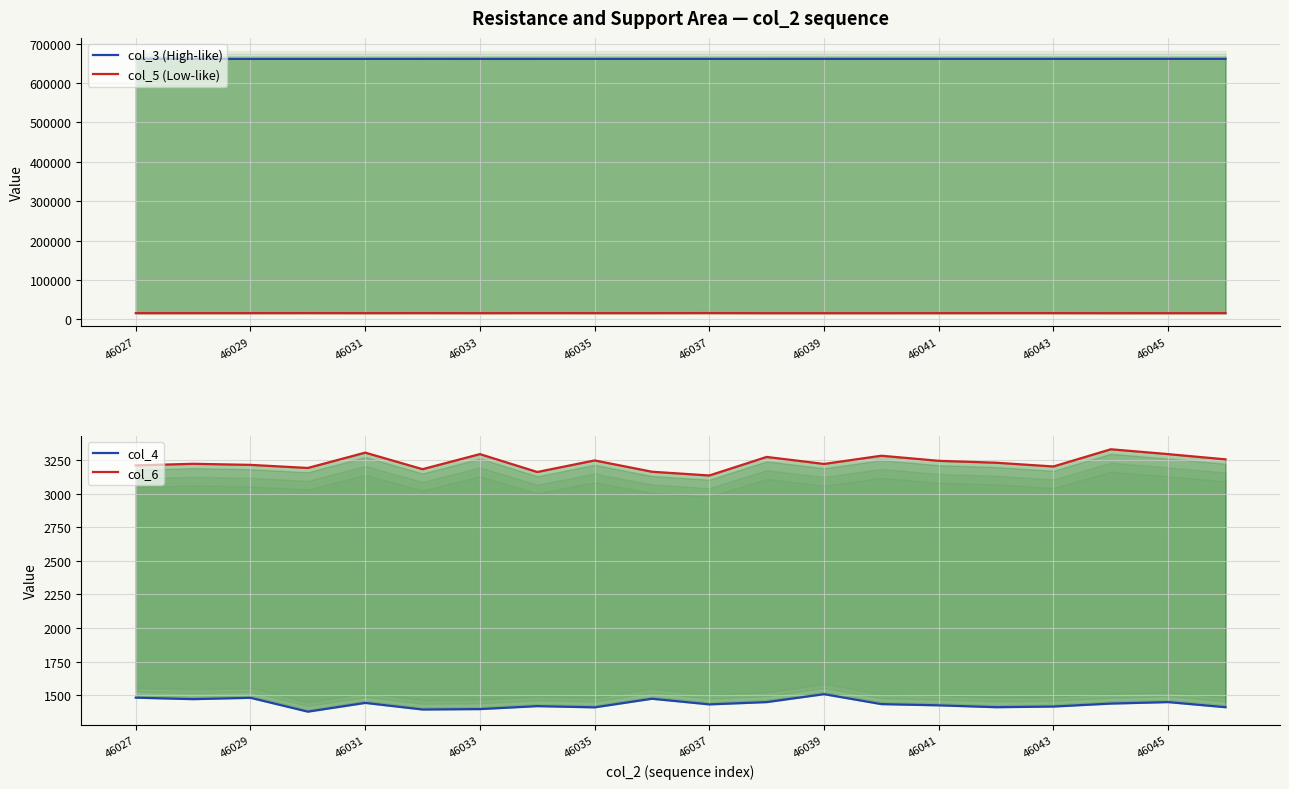

What is the sum of all col_6 values?

64655